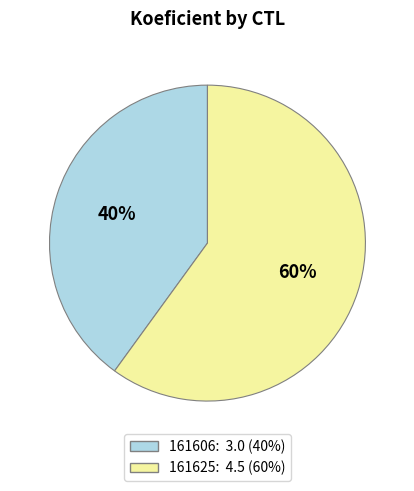

Count the number of slices in the pie.

2